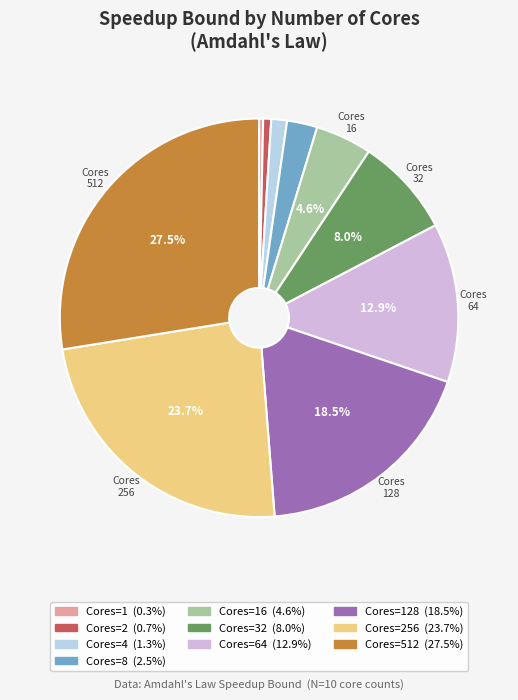

Is there a majority slice in this chart?

No